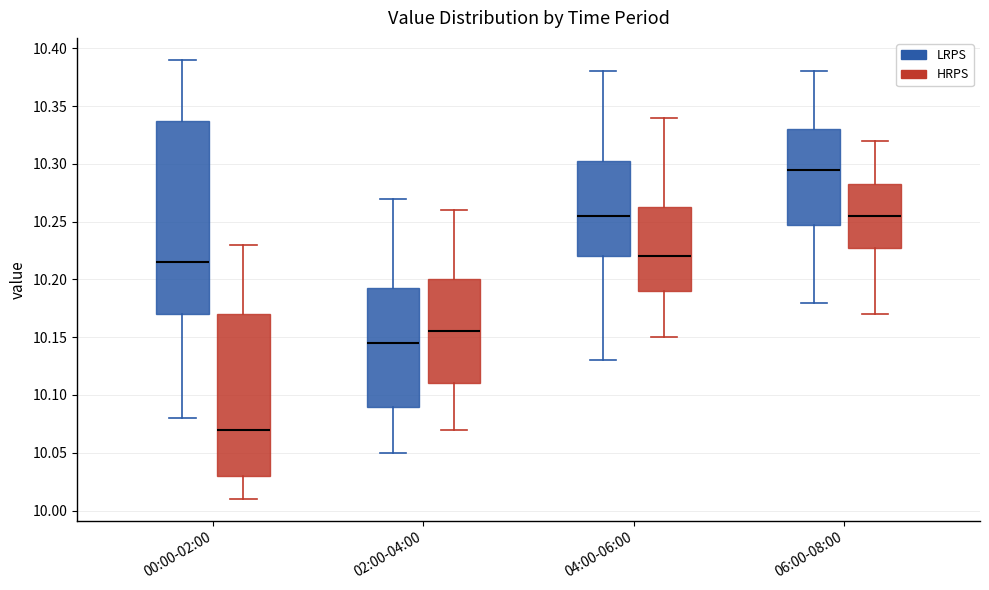

Reading left to right, read every box against the y-axis: the position of its median line, the range the box covers, and the ends of its whiskers. The values are not printed on the chart, so give them approximately, as read against the axis.

00:00-02:00 (LRPS): median 10.215, box 10.170 to 10.340, whiskers 10.080 to 10.390
00:00-02:00 (HRPS): median 10.070, box 10.030 to 10.170, whiskers 10.010 to 10.230
02:00-04:00 (LRPS): median 10.145, box 10.090 to 10.195, whiskers 10.050 to 10.270
02:00-04:00 (HRPS): median 10.155, box 10.110 to 10.200, whiskers 10.070 to 10.260
04:00-06:00 (LRPS): median 10.255, box 10.220 to 10.305, whiskers 10.130 to 10.380
04:00-06:00 (HRPS): median 10.220, box 10.190 to 10.265, whiskers 10.150 to 10.340
06:00-08:00 (LRPS): median 10.295, box 10.250 to 10.330, whiskers 10.180 to 10.380
06:00-08:00 (HRPS): median 10.255, box 10.230 to 10.285, whiskers 10.170 to 10.320